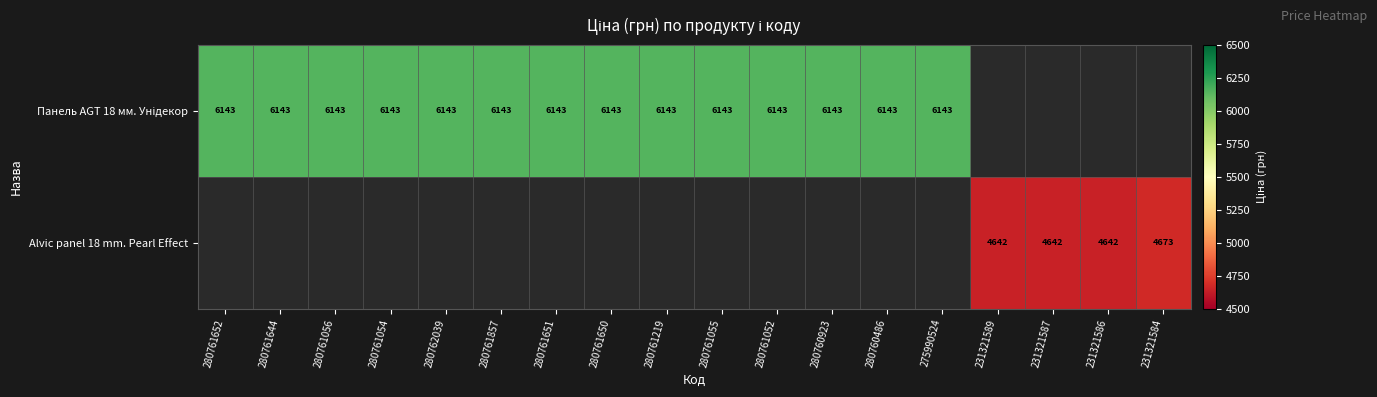

What is the sum of the Alvic panel 18 mm. Pearl Effect values at 231321584 and 231321589?

9315